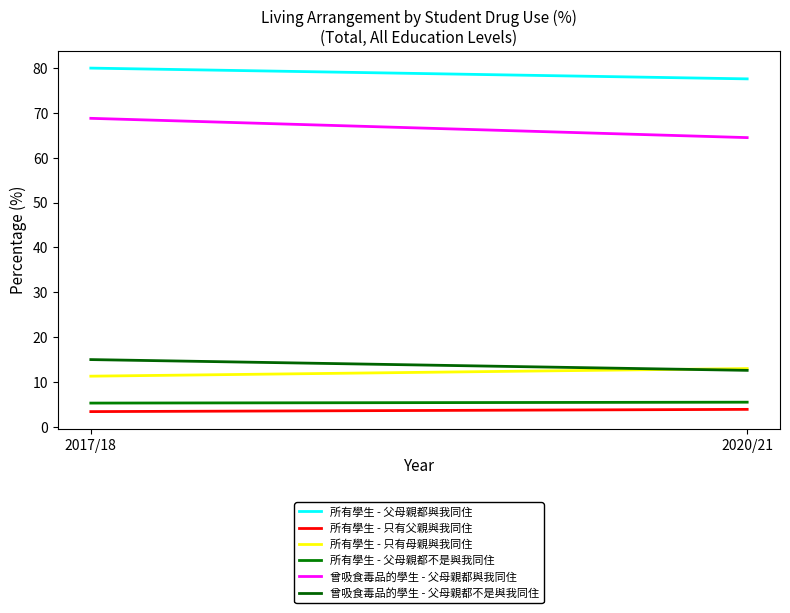

List the labels in order of 所有學生 - 父母親都不是與我同住 value, largest first.

2020/21, 2017/18